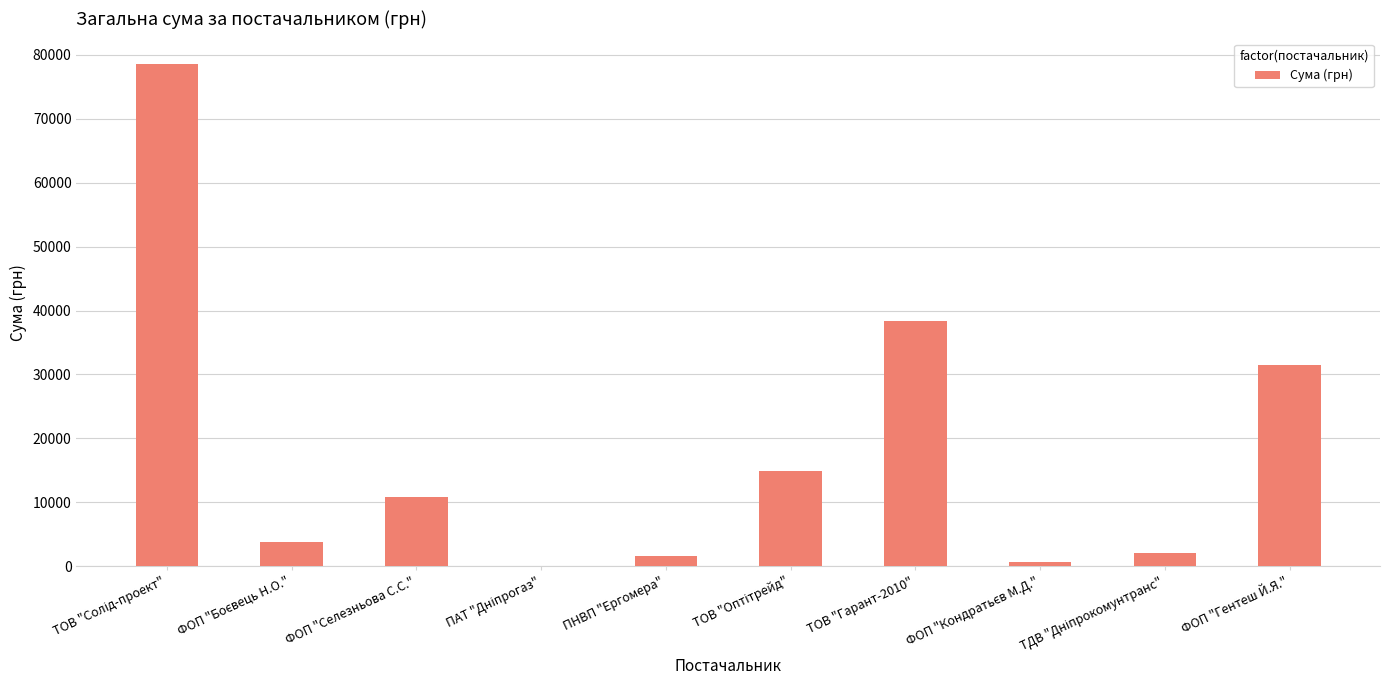

What is the maximum value shown in the chart?

78600.0